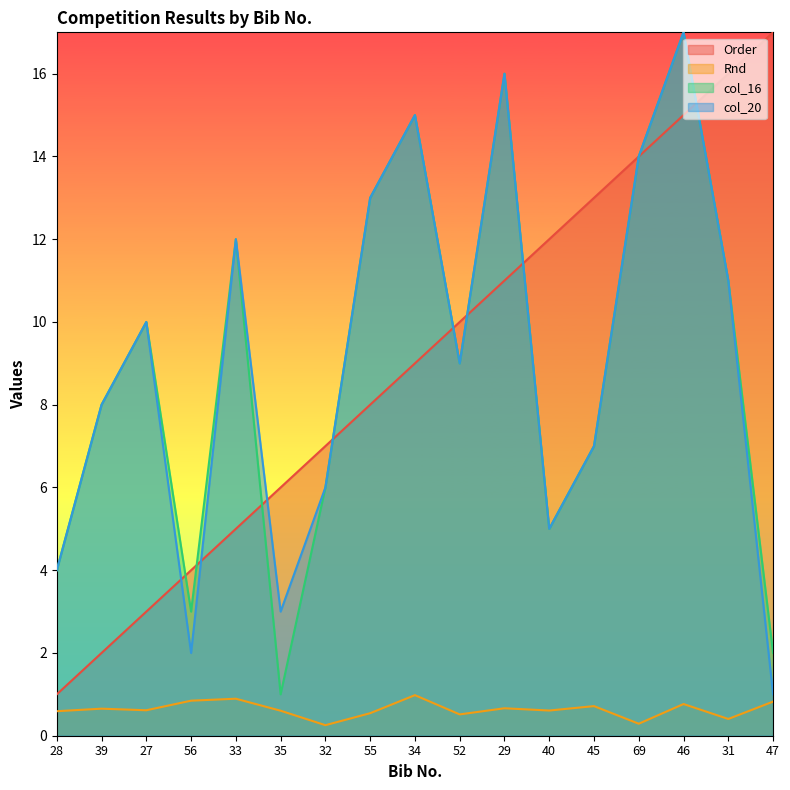

How many interior local peaks does the Rnd series have?

6